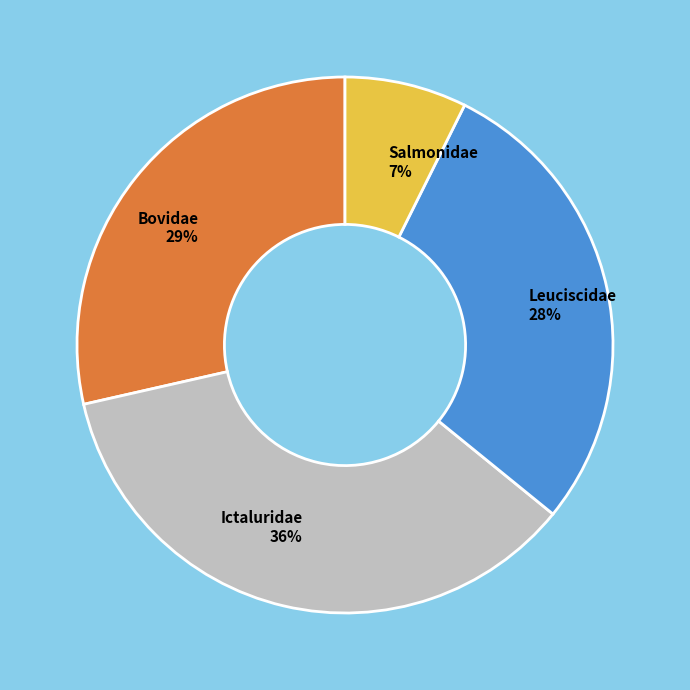

Does Bovidae represent more than half of the total?

No